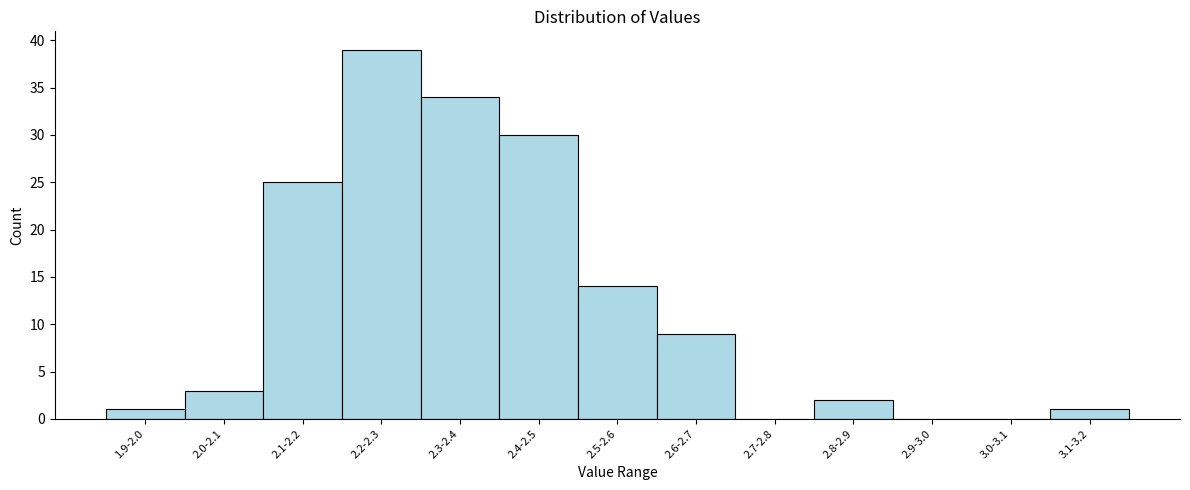

Reading left to right, list all the values displayed in this chart.

1.9-2.0=1	2.0-2.1=3	2.1-2.2=25	2.2-2.3=39	2.3-2.4=34	2.4-2.5=30	2.5-2.6=14	2.6-2.7=9	2.7-2.8=0	2.8-2.9=2	2.9-3.0=0	3.0-3.1=0	3.1-3.2=1